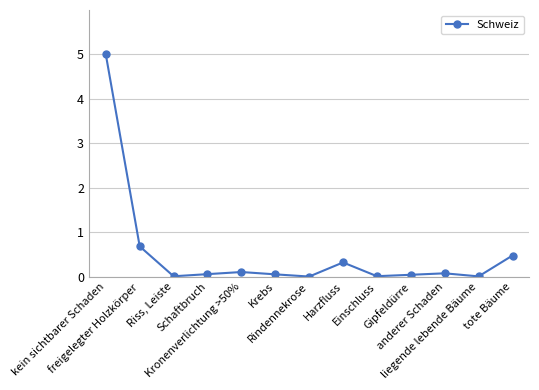

How many interior local valleys (lower than both neighbors) does the data have?

4